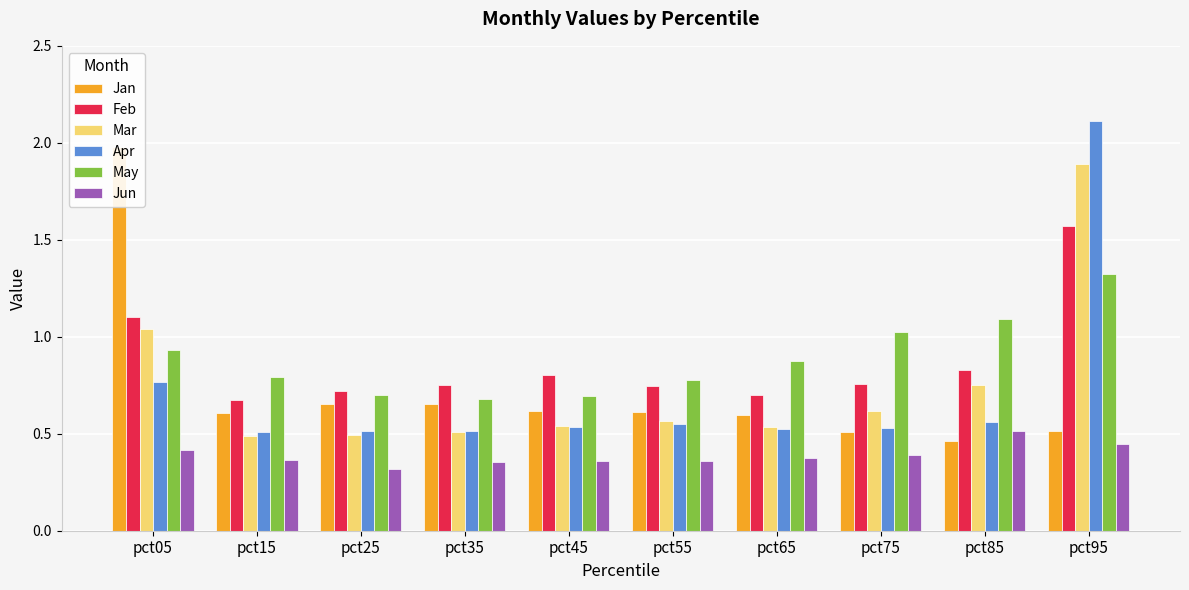

What is the value of the May bar at the 10th from the left?

1.3